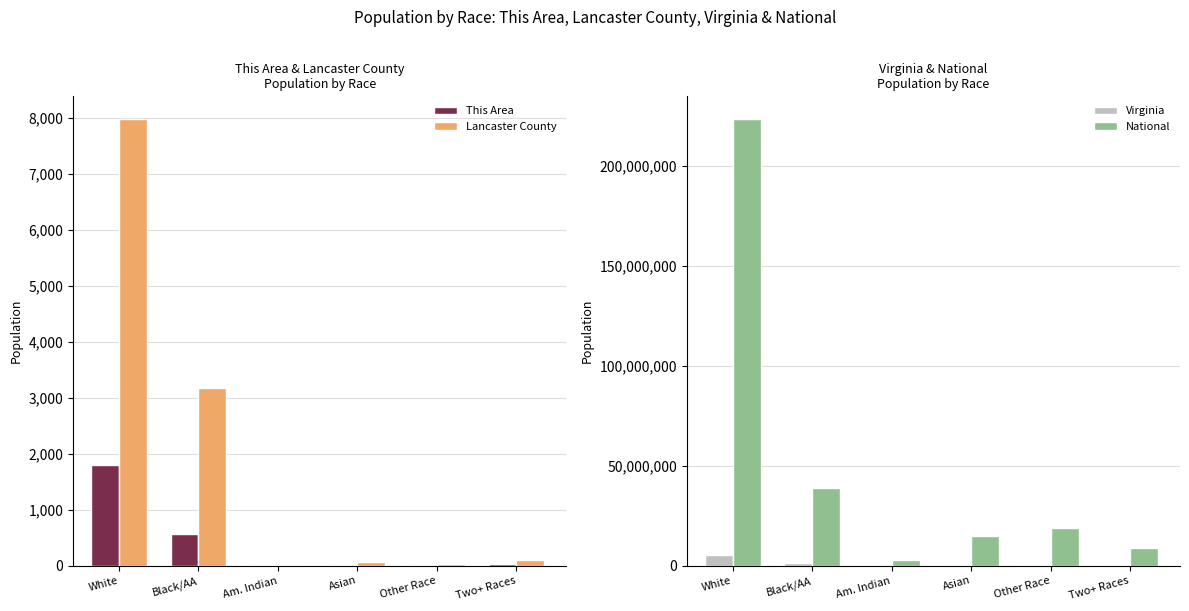

Reading left to right, what are all the values shown in this chart?

This Area: White=1792	Black/AA=566	Am. Indian=6	Asian=5	Other Race=7	Two+ Races=37
Lancaster County: White=7989	Black/AA=3184	Am. Indian=21	Asian=65	Other Race=26	Two+ Races=106
Virginia: White=5486852	Black/AA=1551399	Am. Indian=29225	Asian=439890	Other Race=254278	Two+ Races=233400
National: White=223553265	Black/AA=38929319	Am. Indian=2932248	Asian=14674252	Other Race=19107368	Two+ Races=9009073